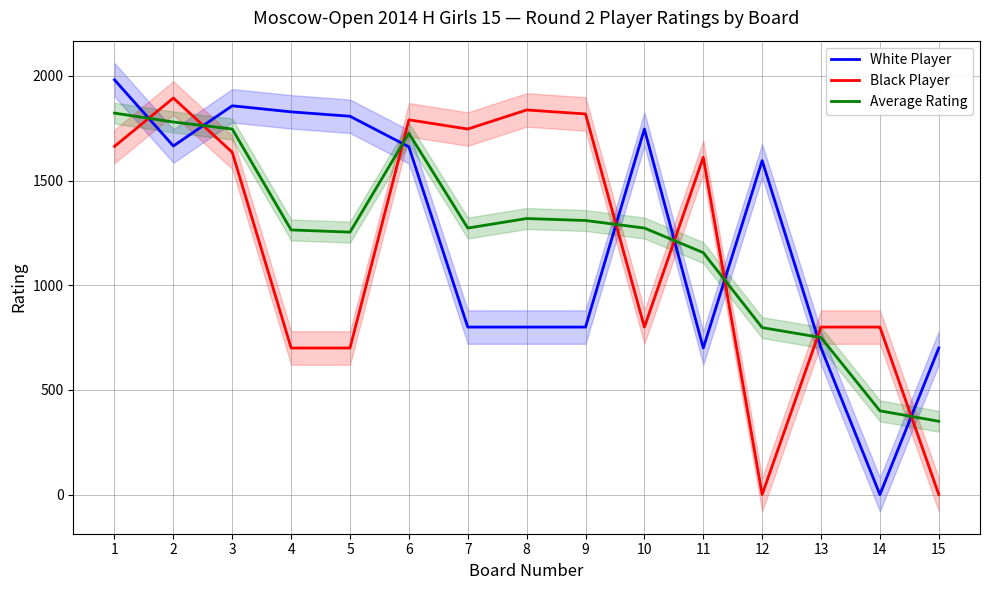

Where is Average Rating nearest to the value 1086?

11